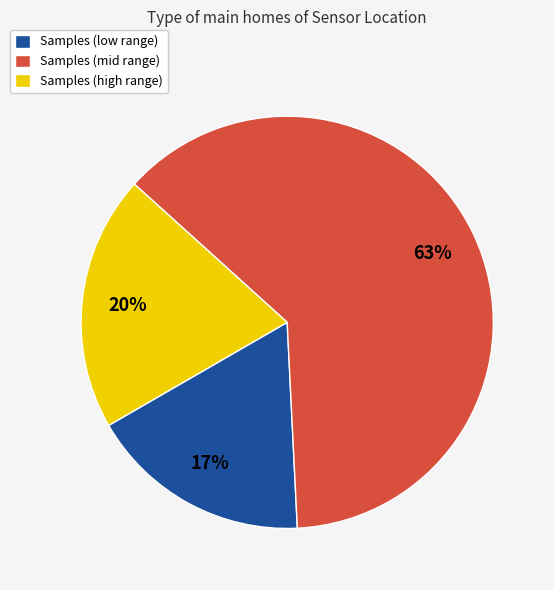

Which slice is the smallest?

Samples (low range)